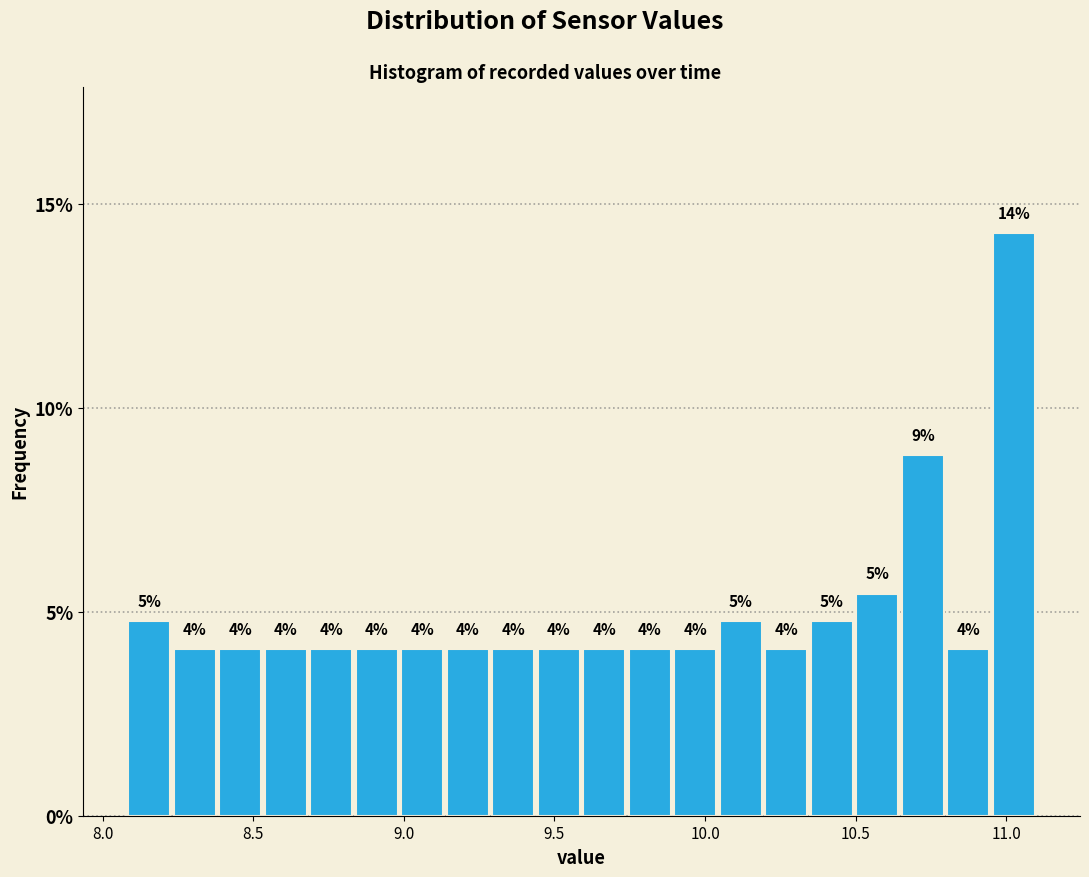

Read against the x-axis, roughly where is the centre of the tallest bar?

11.00